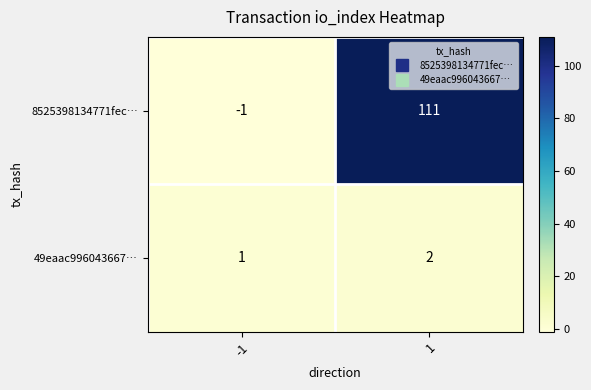

Which series has the largest range (max minus min)?

8525398134771fec…